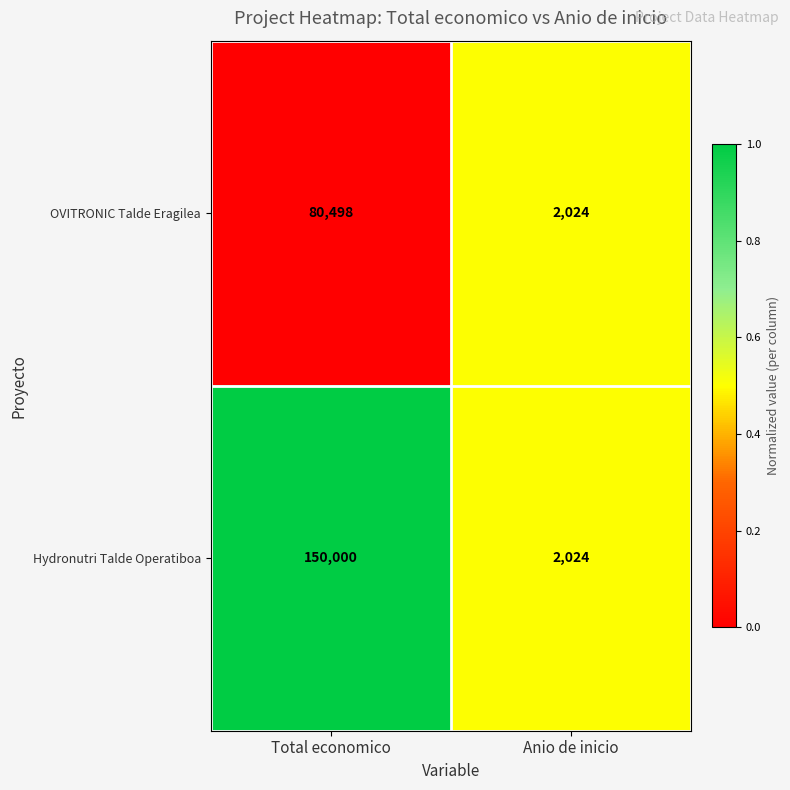

Between Total economico and Anio de inicio, which series saw the biggest shift?

Hydronutri Talde Operatiboa